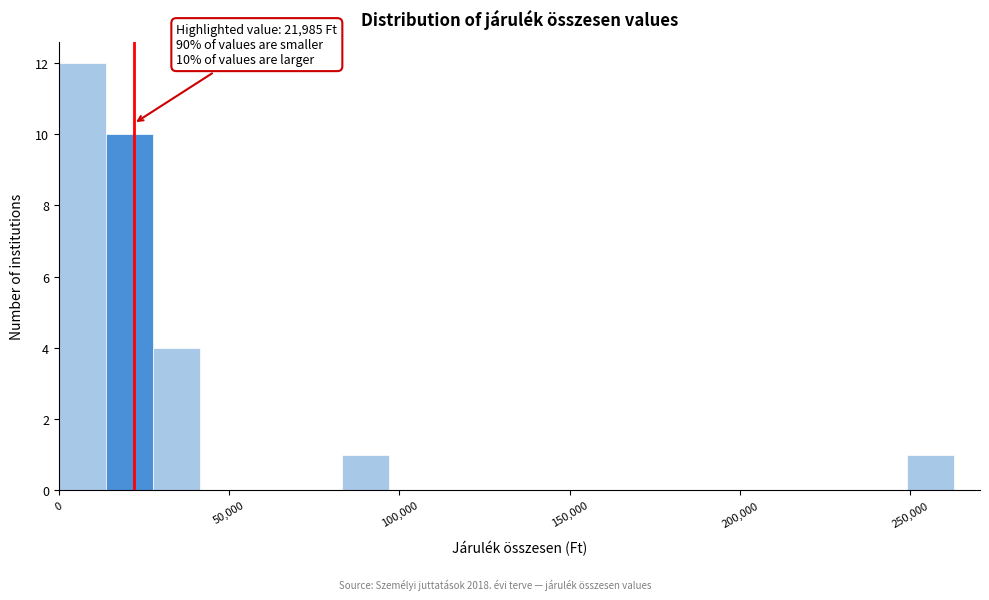

Around what value on the x-axis is the tallest bar? Give the approximate position of its centre, as read against the axis.

5000